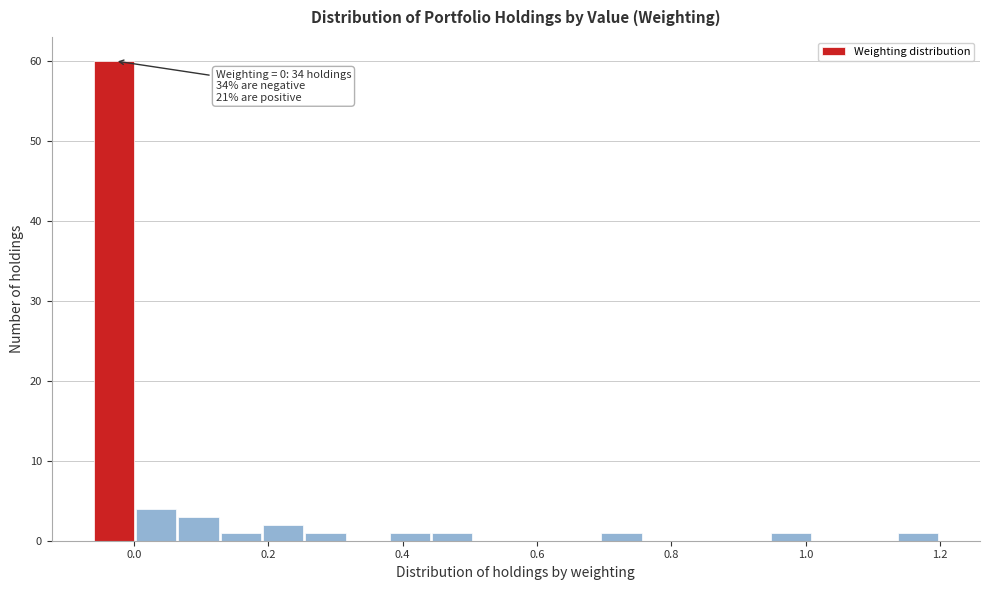

Read against the x-axis, roughly where is the centre of the tallest bar?

-0.04